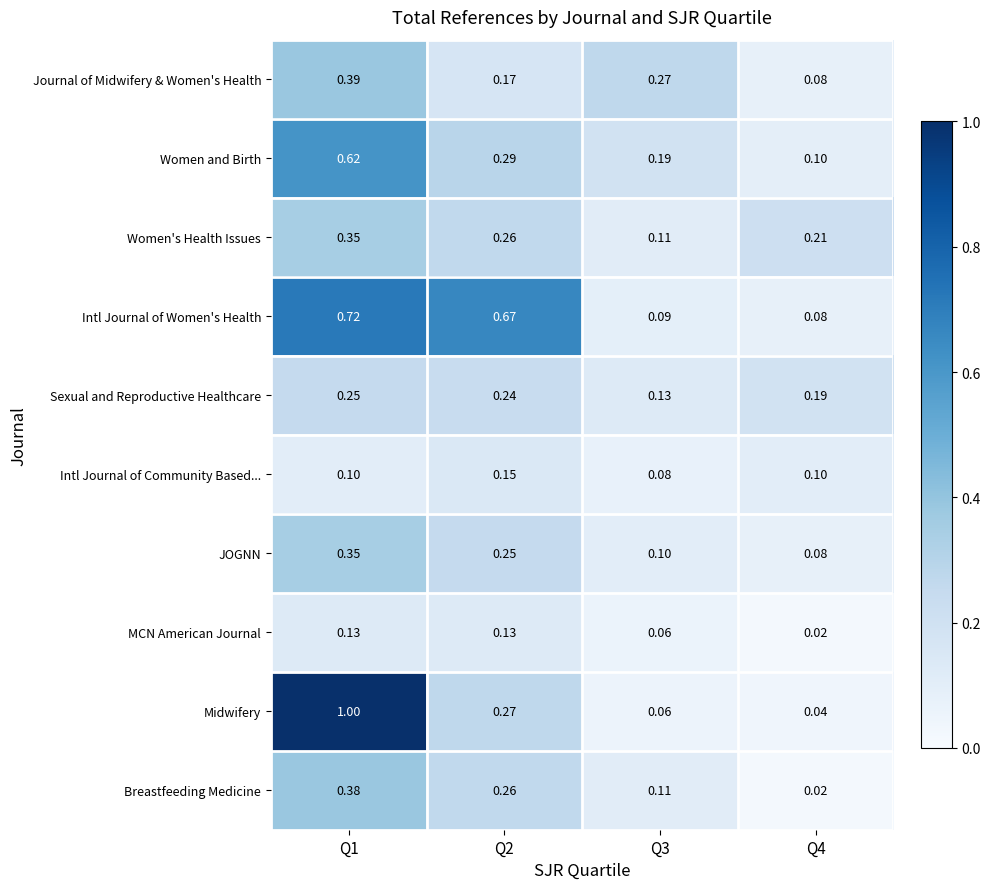

How many distinct data groups are displayed?

10